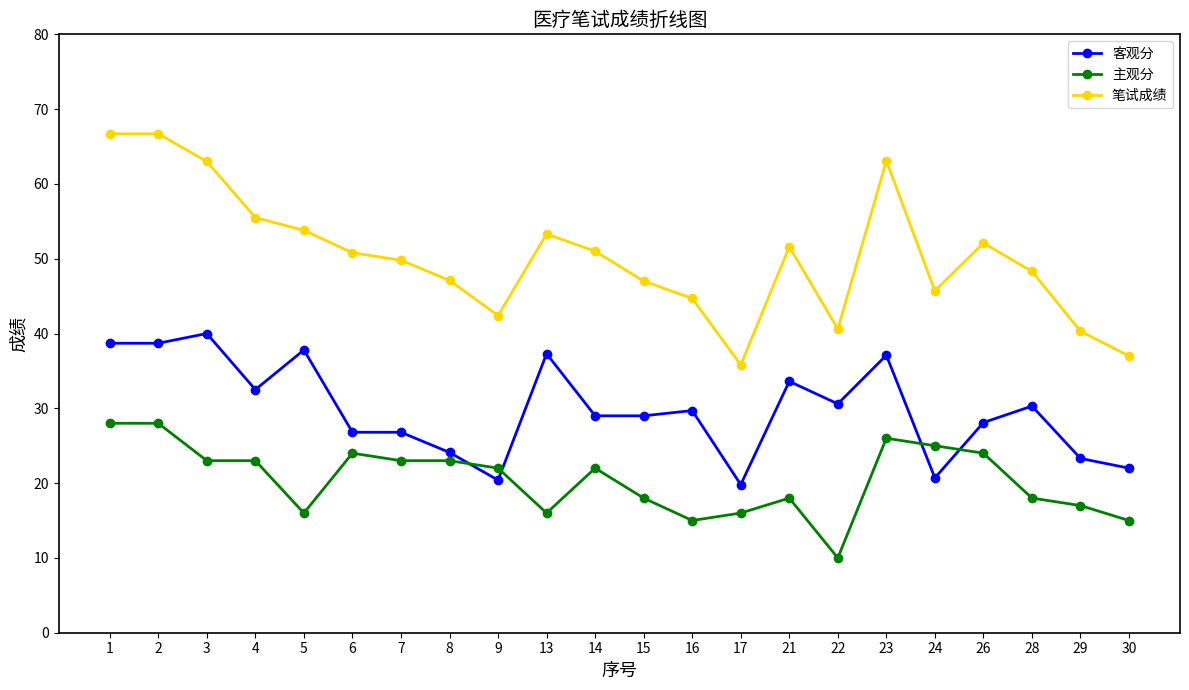

Which category has the lowest value across all series?

22